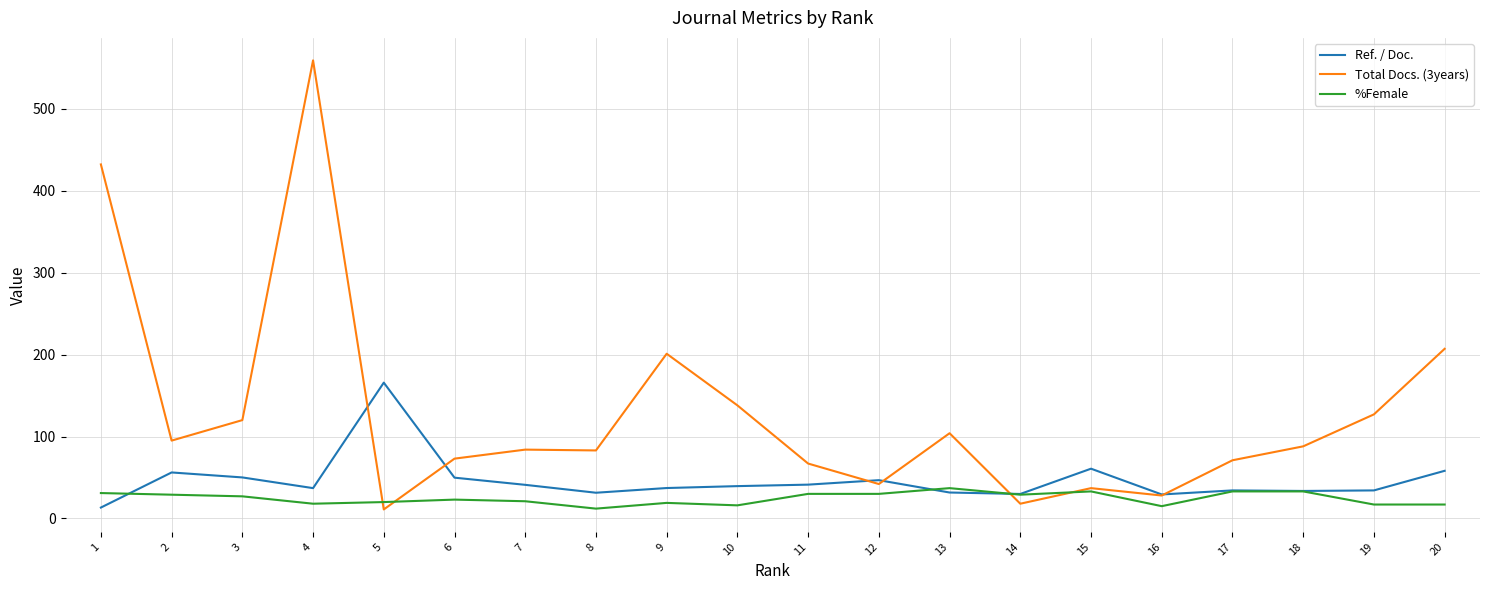

Where does the Total Docs. (3years) series first go above 88?

1